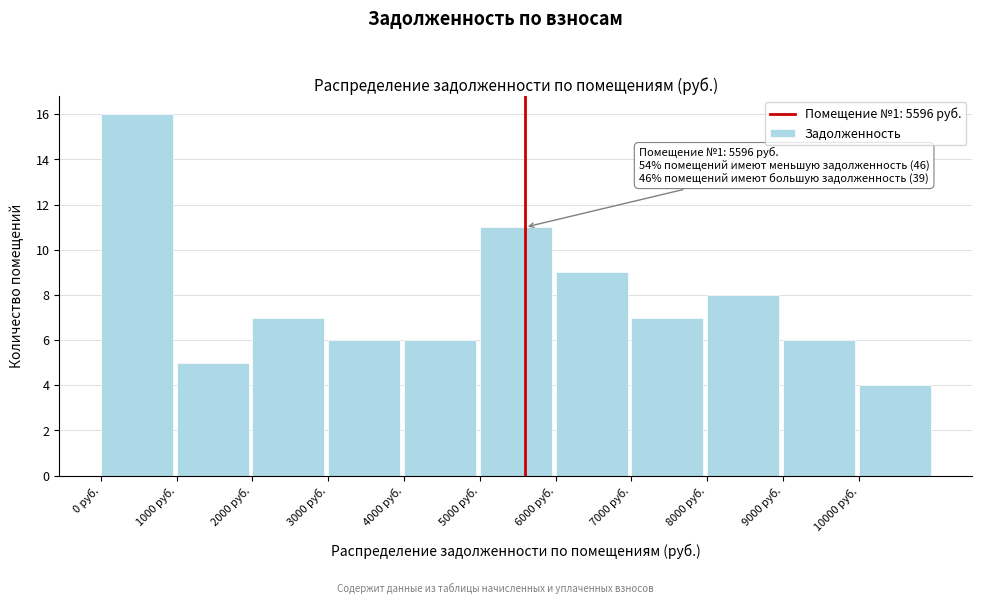

Over which range of the x-axis is the bar tallest?

0 to 1000